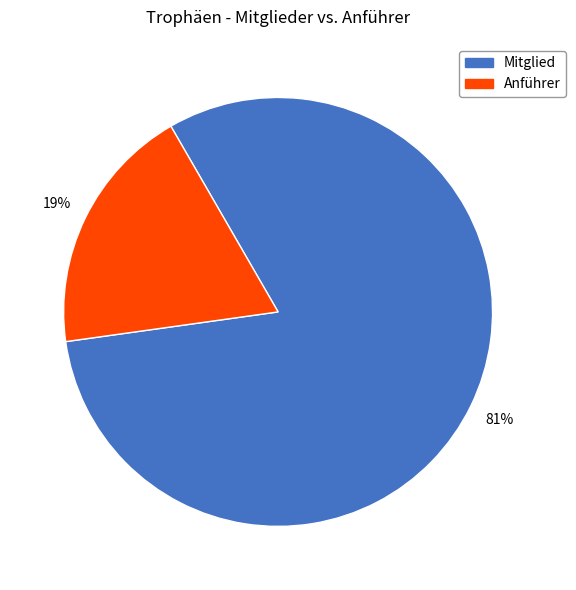

Count the number of slices in the pie.

2